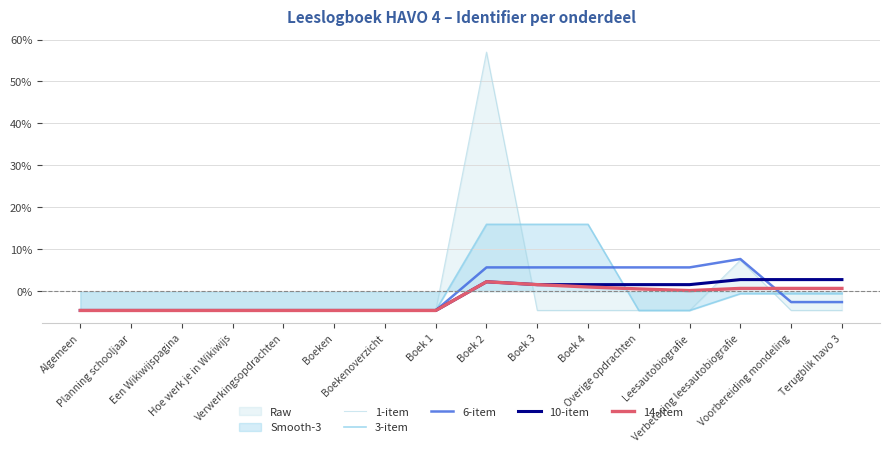

What is the smallest value displayed?

-4.6